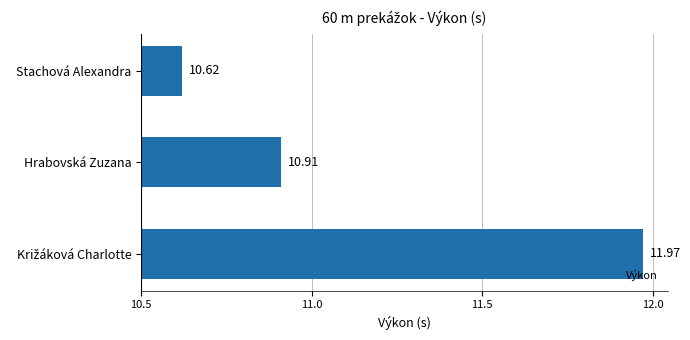

Does the chart contain any negative values?

No